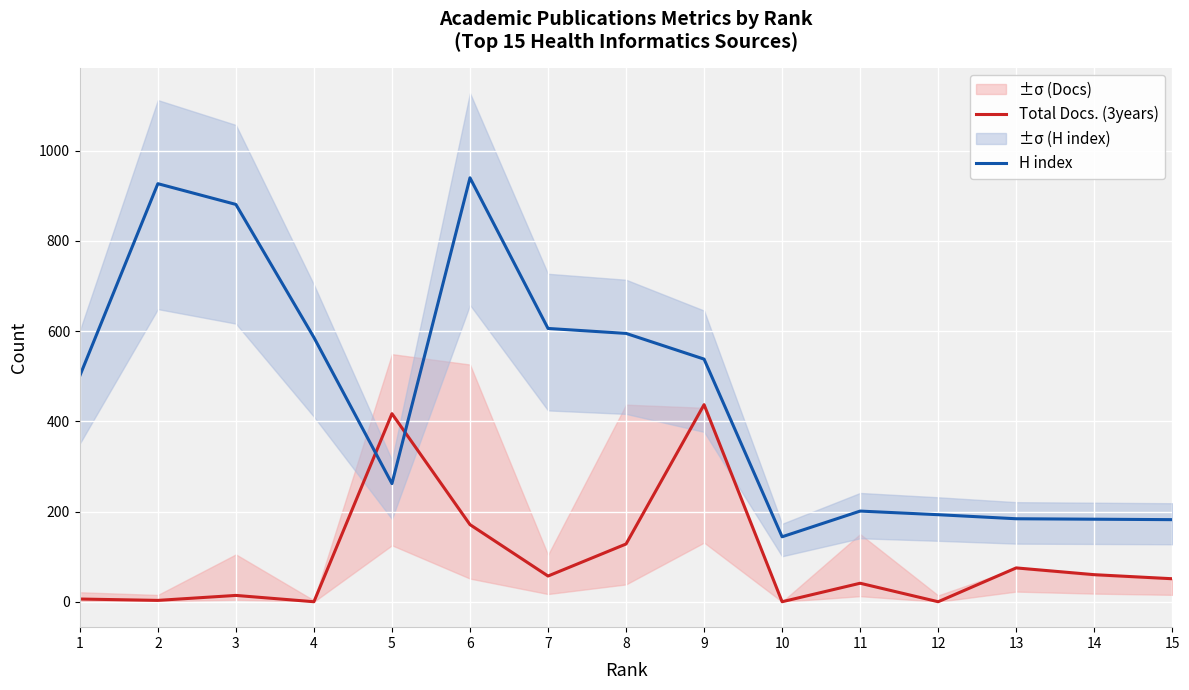

In Total Docs. (3years), how many points are higher than both neighbors (excluding endpoints)?

5